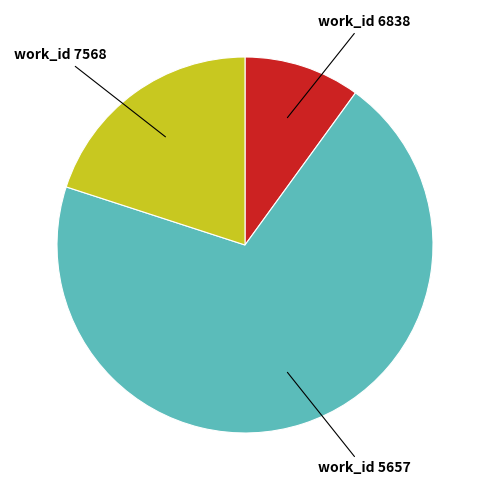

Is the sum of work_id 6838 and work_id 7568 greater than half?

No